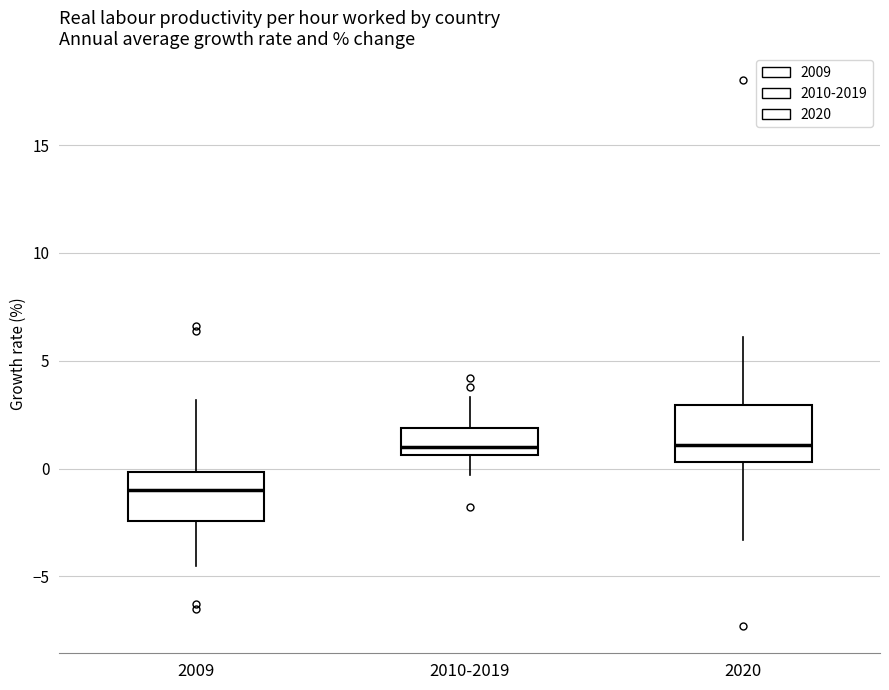

Reading left to right, read every box against the y-axis: the position of its median line, the range the box covers, and the ends of its whiskers. The values are not printed on the chart, so give them approximately, as read against the axis.

2009: median -1.0, box -2.5 to 0.0, whiskers -4.5 to 3.0
2010-2019: median 1.0, box 0.5 to 2.0, whiskers -0.5 to 3.5
2020: median 1.0, box 0.5 to 3.0, whiskers -3.5 to 6.0